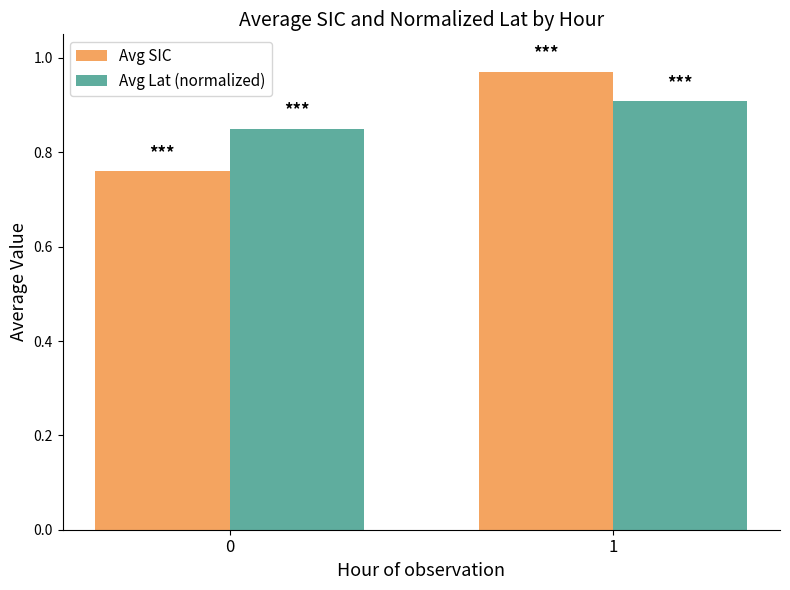

What is the difference between the Avg SIC values at 0 and 1?

0.2